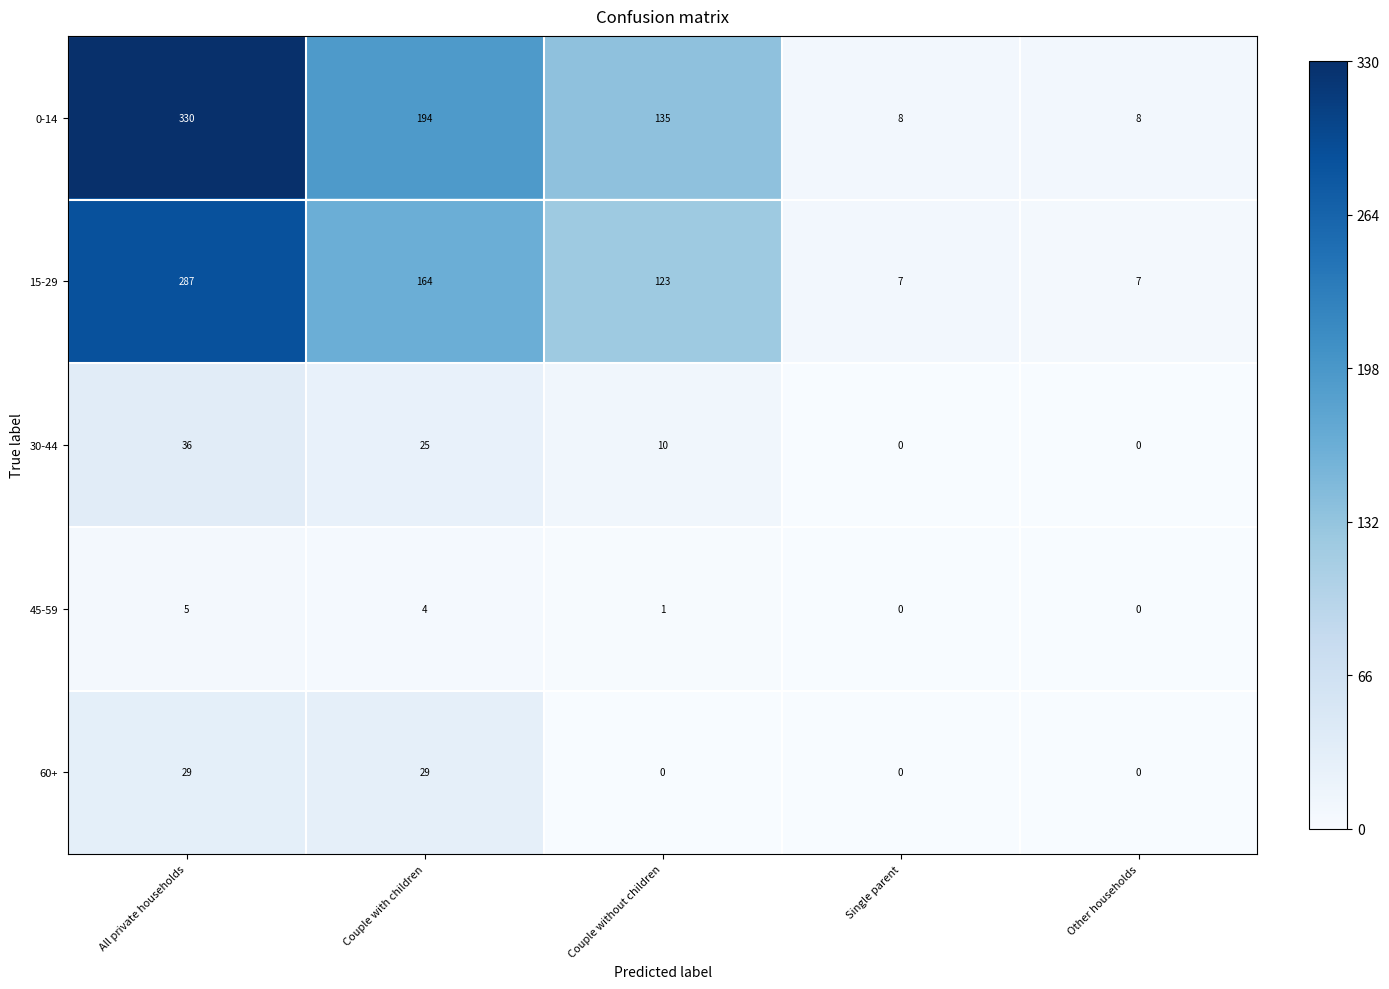

Which label corresponds to the largest value in the chart?

All private households